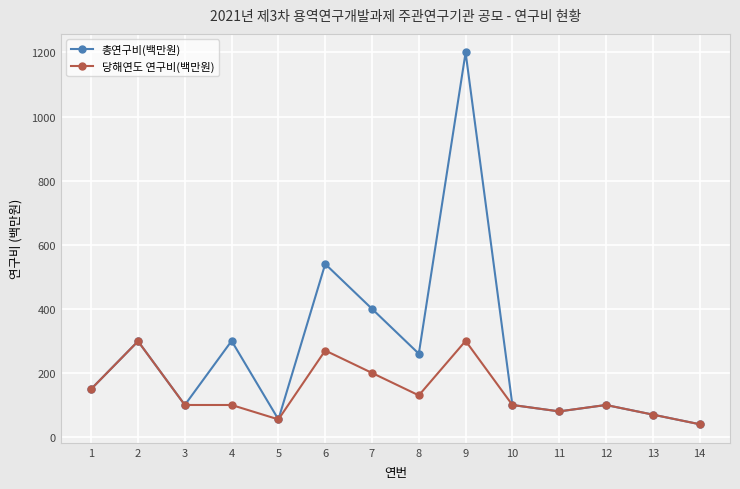

What are all the series names shown in the legend?

총연구비(백만원), 당해연도 연구비(백만원)